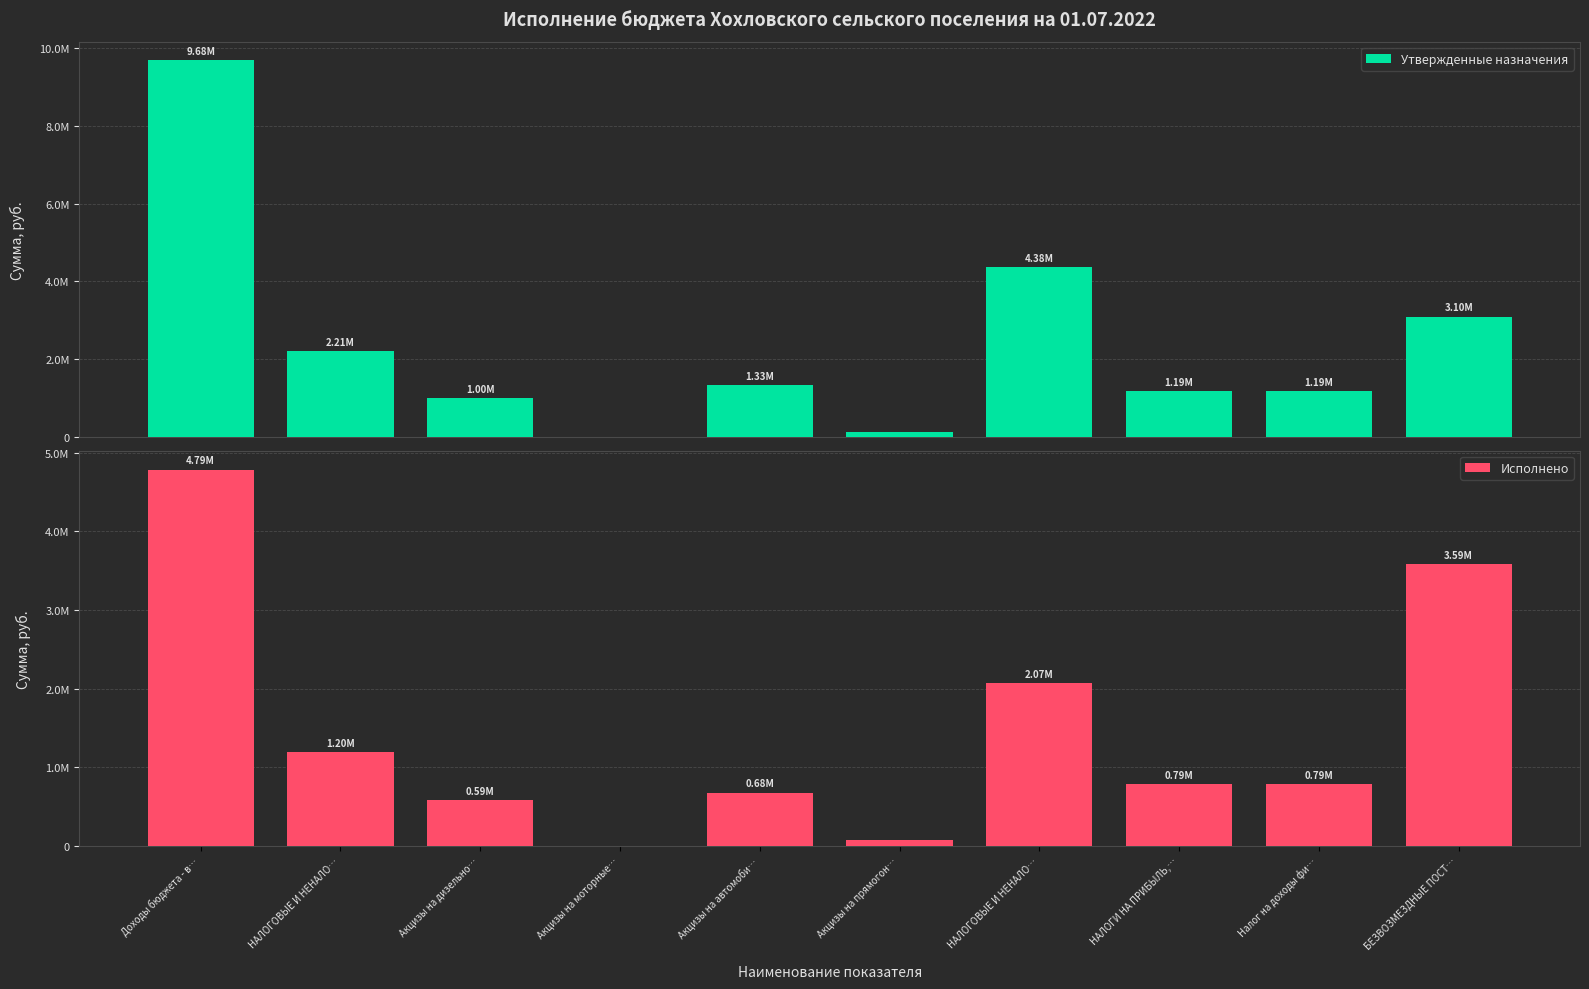

Which series has the widest spread of values?

Утвержденные назначения